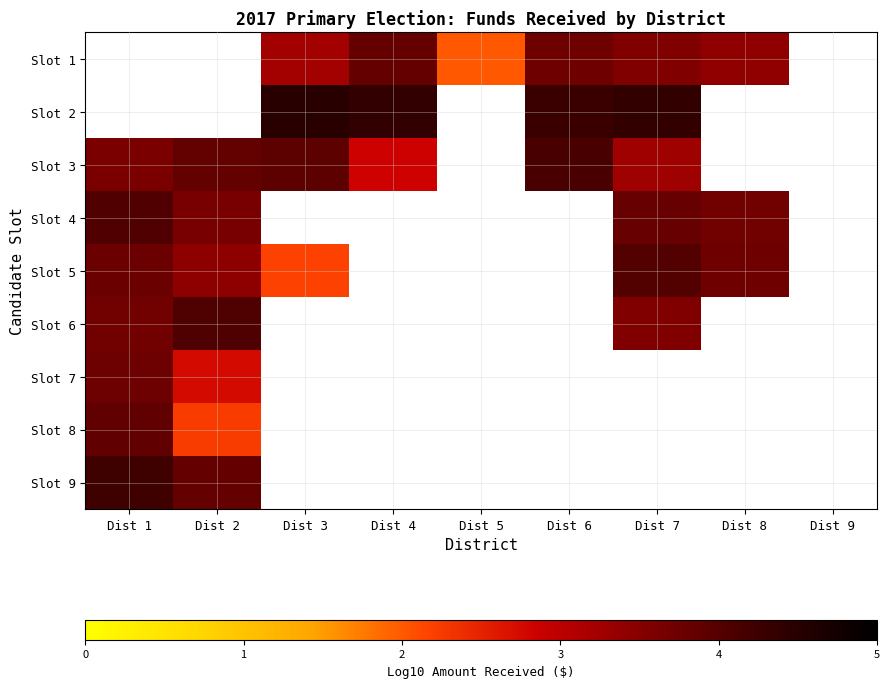

At which label does Slot 3 first exceed 3?

Dist 1